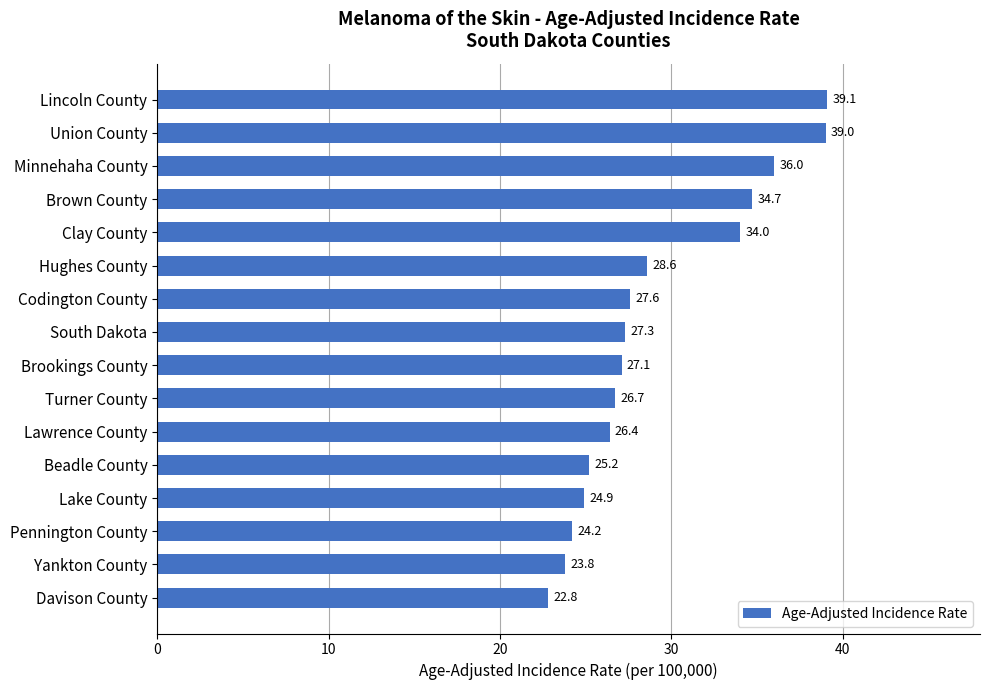

The value at Beadle County is 34.8. True or false?

False